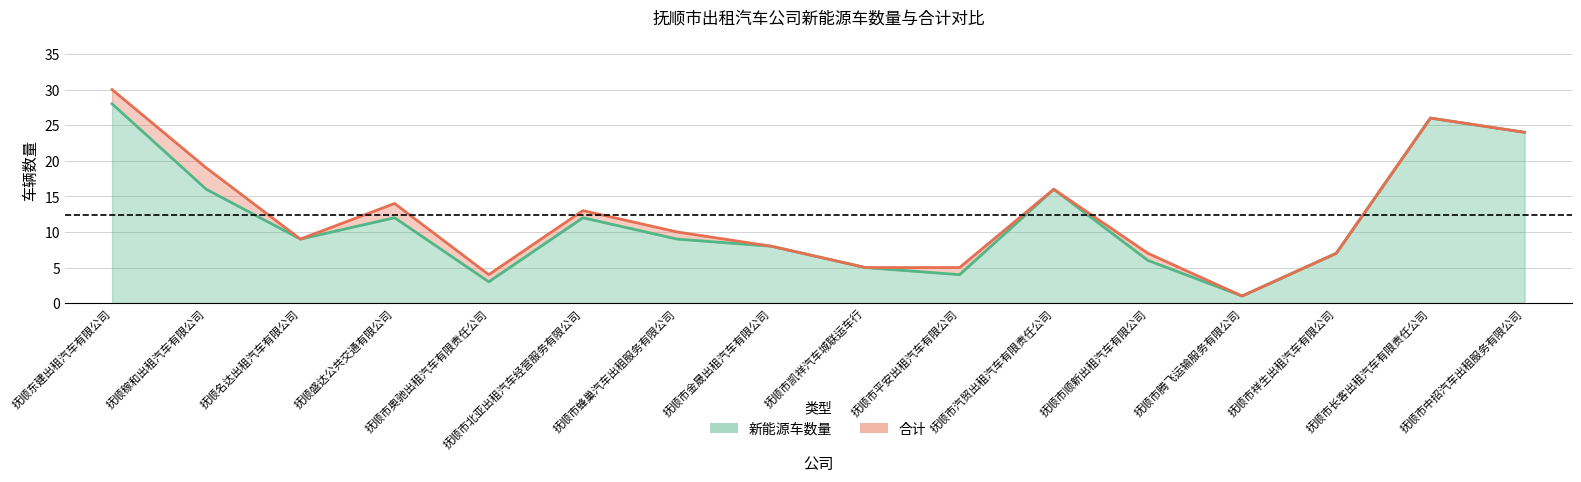

Reading left to right, list all the values displayed in this chart.

新能源车数量: 28	16	9	12	3	12	9	8	5	4	16	6	1	7	26	24
合计: 30	19	9	14	4	13	10	8	5	5	16	7	1	7	26	24